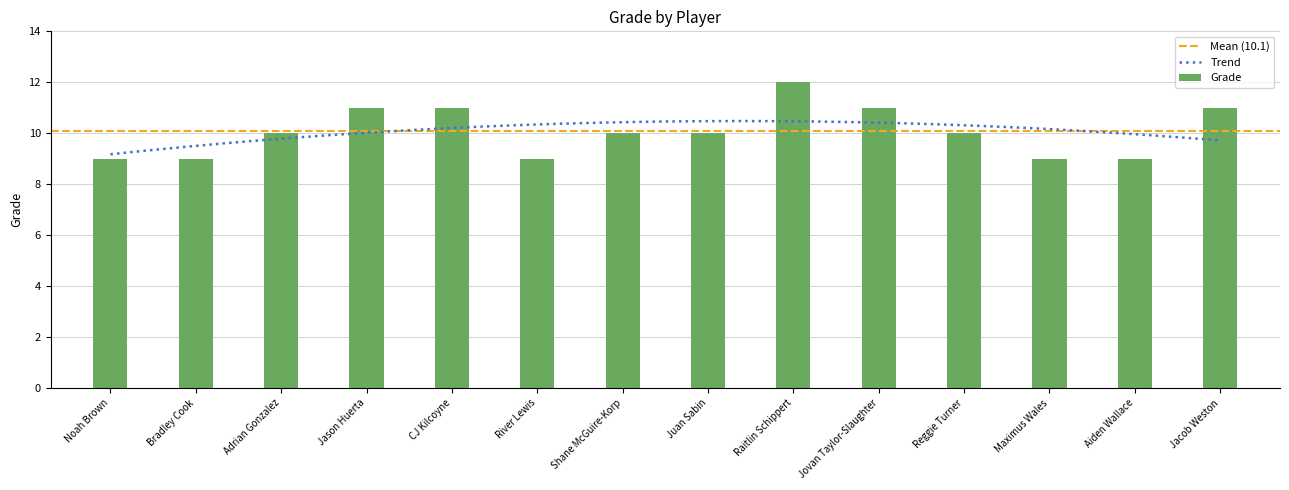

Which label corresponds to the smallest value in the chart?

Noah Brown